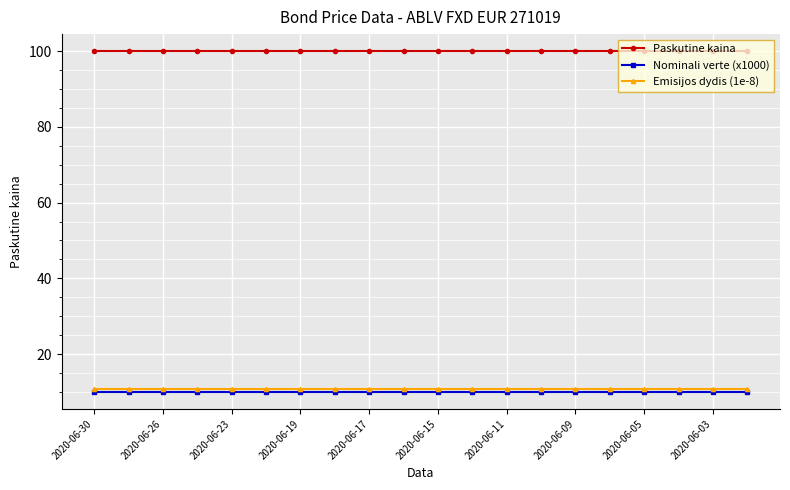

True or false: Paskutine kaina and Nominali verte (x1000) intersect in this chart.

False